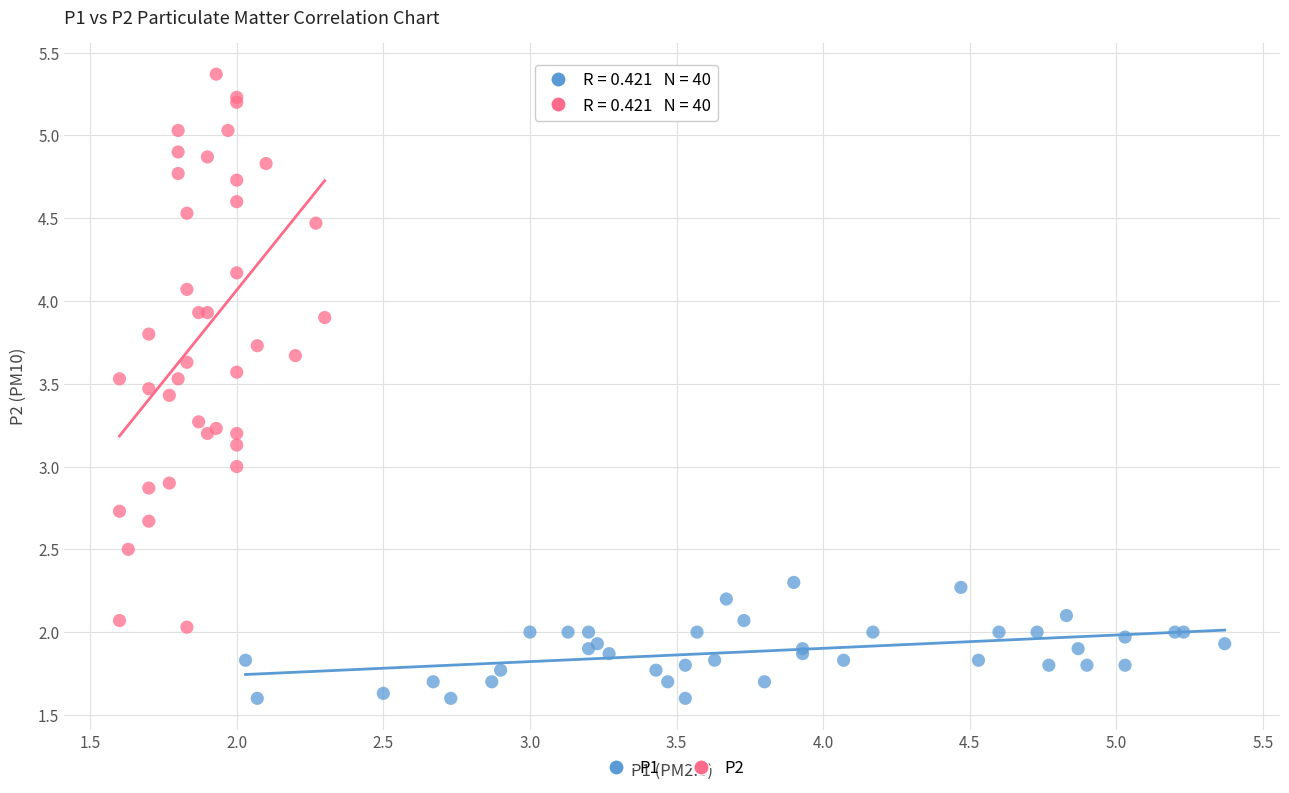

Which series contains the highest Y value?

P2